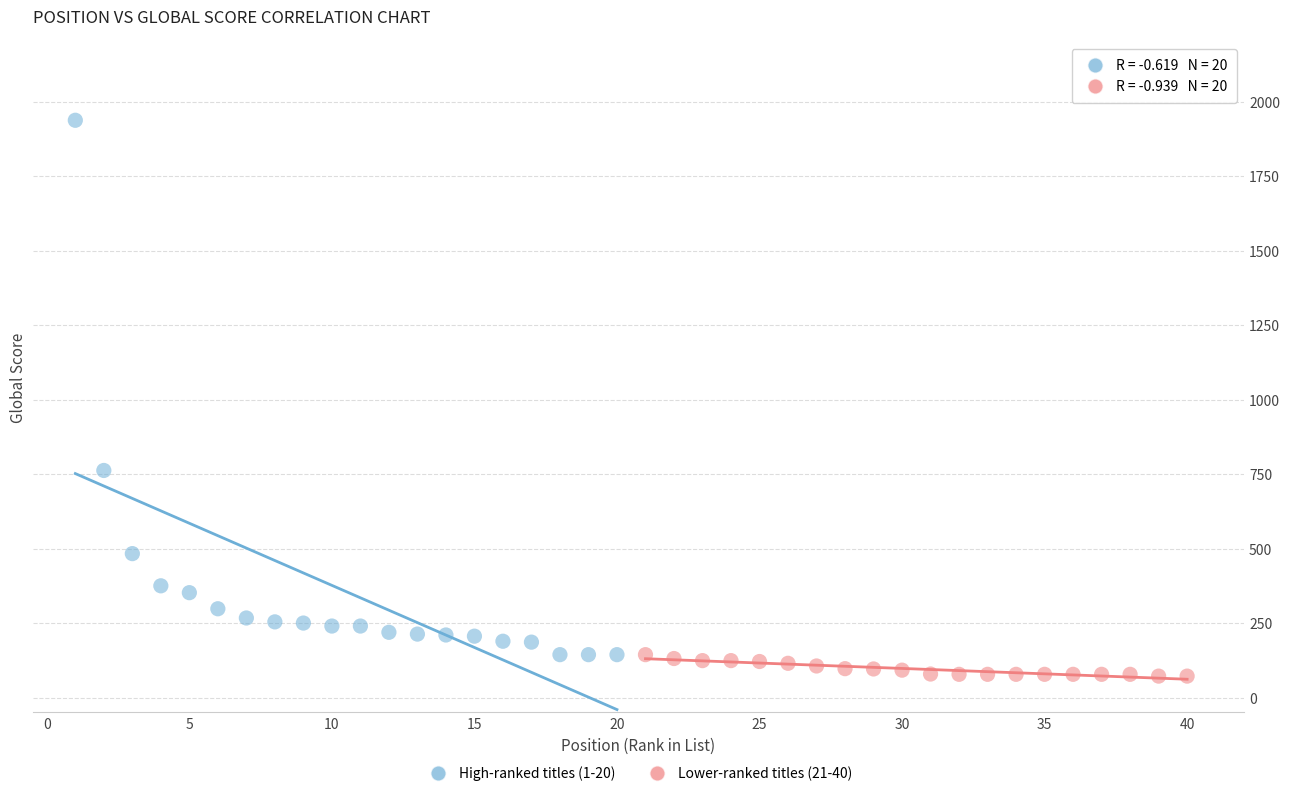

Which series contains the lowest Y value?

Lower-ranked titles (21-40)